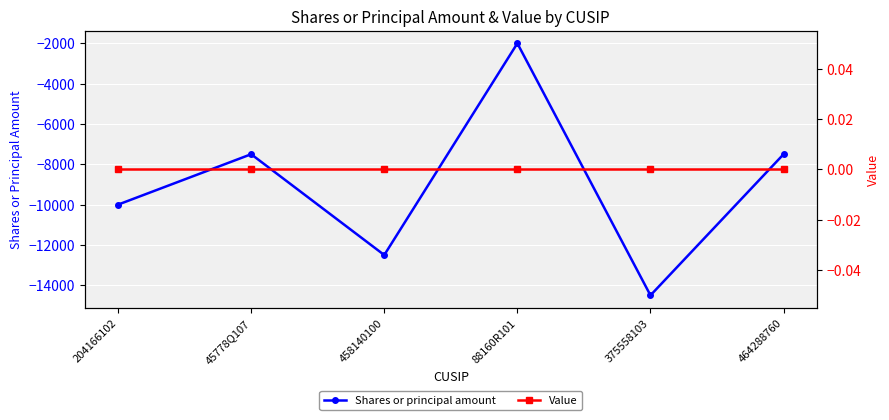

Does the chart display data point markers on the line(s)?

Yes